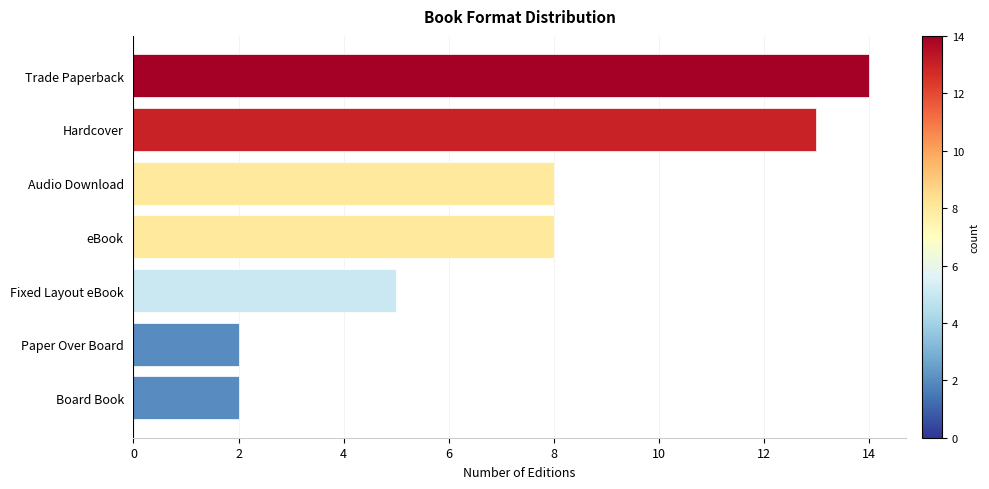

What is the change in value from Paper Over Board to Hardcover?

+11